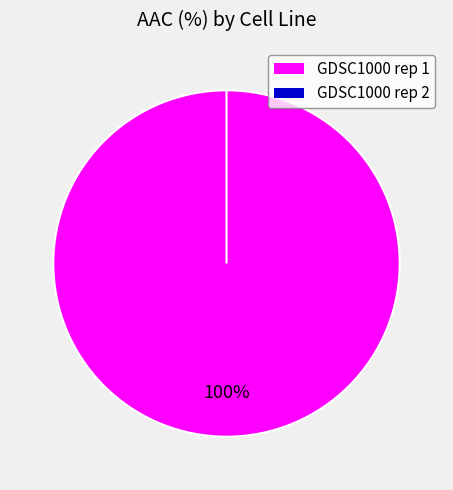

What portion of the pie excludes GDSC1000 rep 2?

100.0%